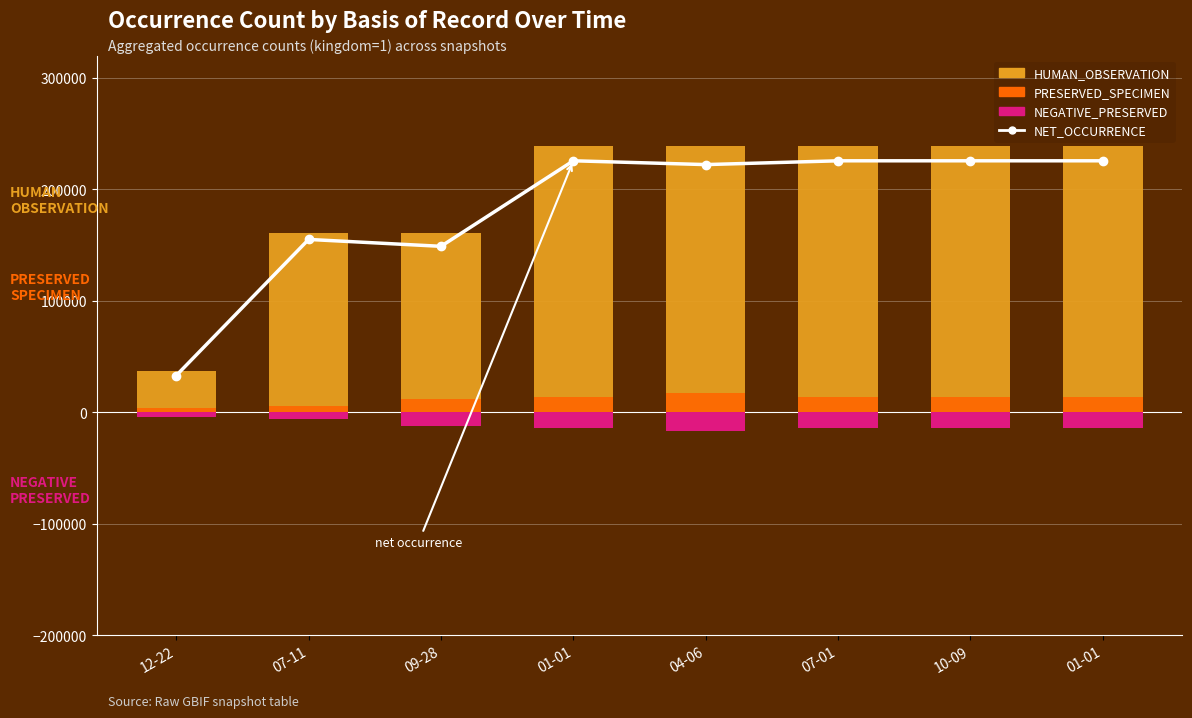

What are all the series names shown in the legend?

NET_OCCURRENCE, HUMAN_OBSERVATION, PRESERVED_SPECIMEN, NEGATIVE_PRESERVED